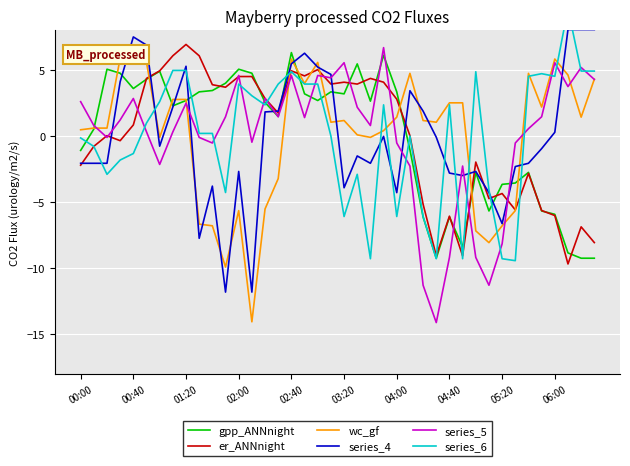

Which series has the largest range (max minus min)?

series_5